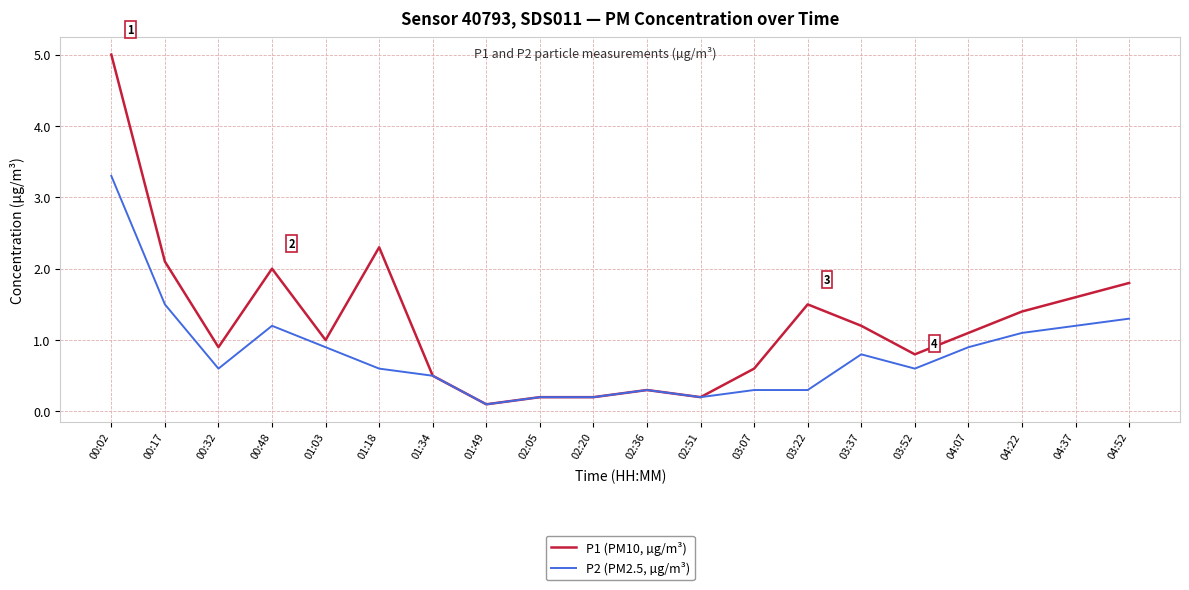

Reading left to right, transcribe all the data shown in this chart.

P1 (PM10, µg/m³): 00:02=5.0	00:17=2.1	00:32=0.9	00:48=2.0	01:03=1.0	01:18=2.3	01:34=0.5	01:49=0.1	02:05=0.2	02:20=0.2	02:36=0.3	02:51=0.2	03:07=0.6	03:22=1.5	03:37=1.2	03:52=0.8	04:07=1.1	04:22=1.4	04:37=1.6	04:52=1.8
P2 (PM2.5, µg/m³): 00:02=3.3	00:17=1.5	00:32=0.6	00:48=1.2	01:03=0.9	01:18=0.6	01:34=0.5	01:49=0.1	02:05=0.2	02:20=0.2	02:36=0.3	02:51=0.2	03:07=0.3	03:22=0.3	03:37=0.8	03:52=0.6	04:07=0.9	04:22=1.1	04:37=1.2	04:52=1.3